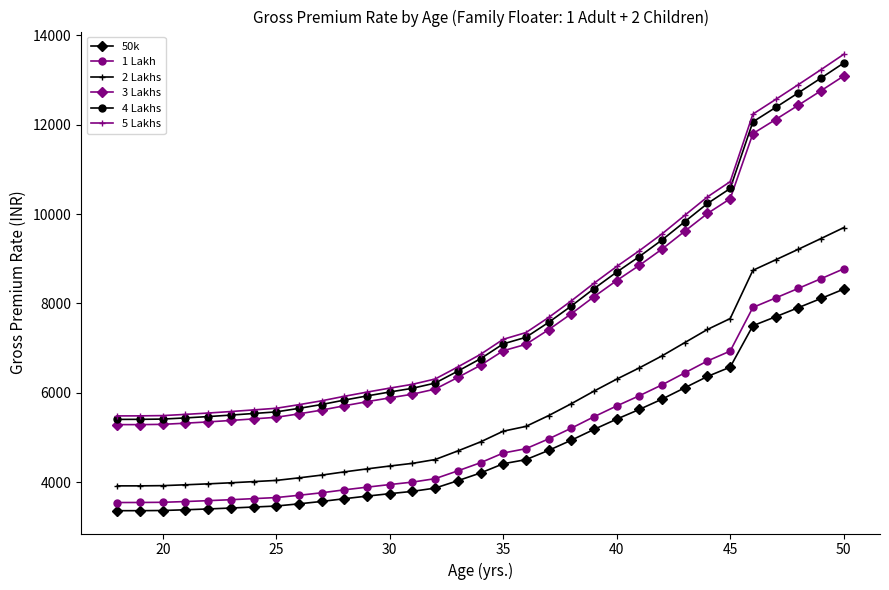

What is the value of the 2 Lakhs point at the 20th from the left?

5490.0